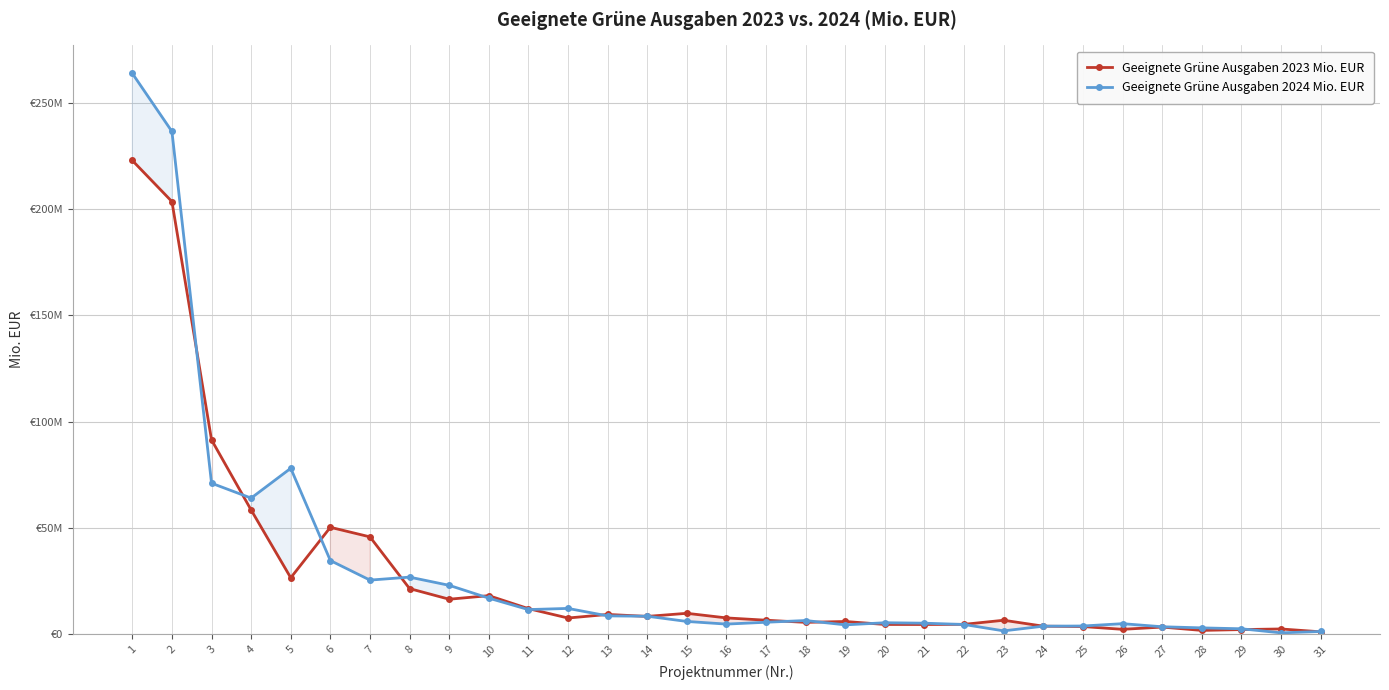

How many lines are shown in the chart?

2